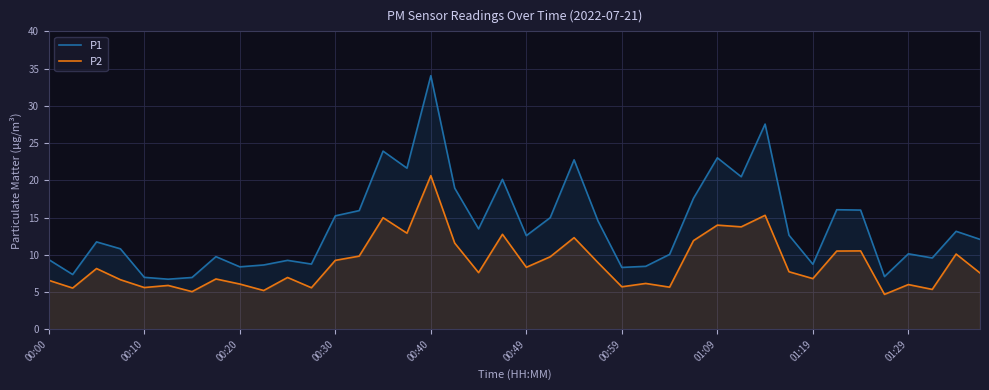

Where is P2 nearest to the value 12?

27